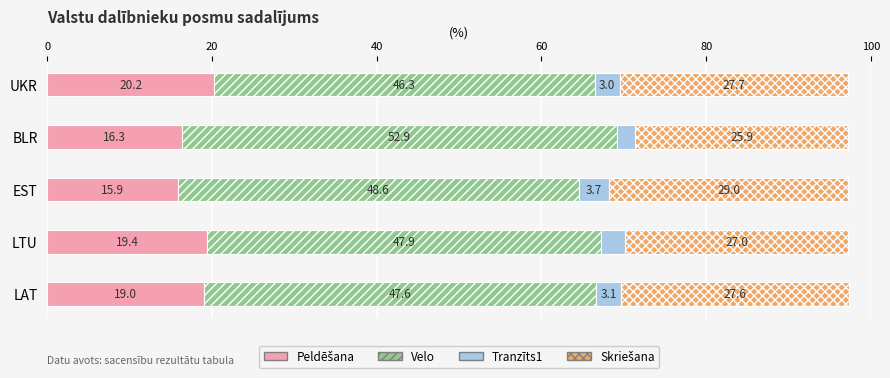

What is the total value across all series at BLR?

97.3